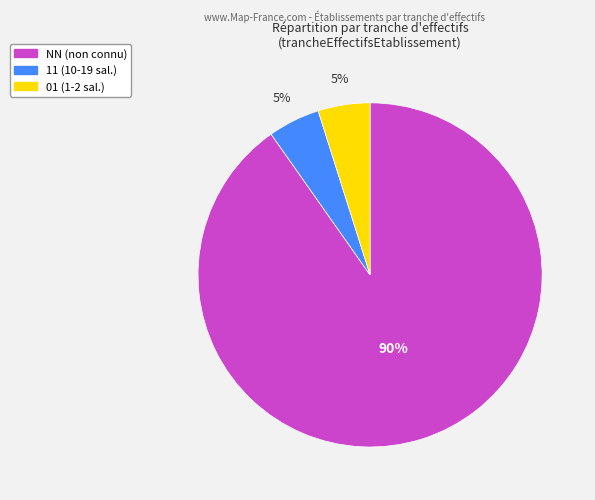

To the nearest percent, what is the difference between the largest and smallest slice percentages?

85%